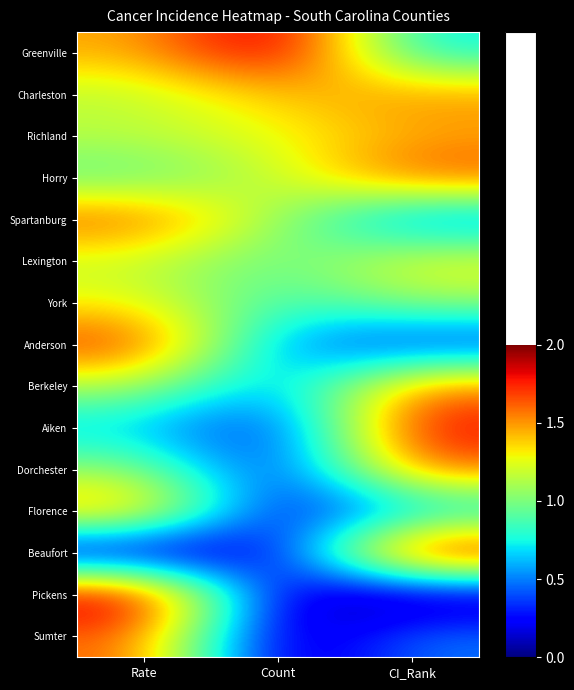

Rank the series by their maximum value, from highest to lowest.

Greenville, Beaufort, Pickens, Aiken, Anderson, Horry, Spartanburg, Sumter, Dorchester, Berkeley, Florence, Charleston, Richland, Lexington, York